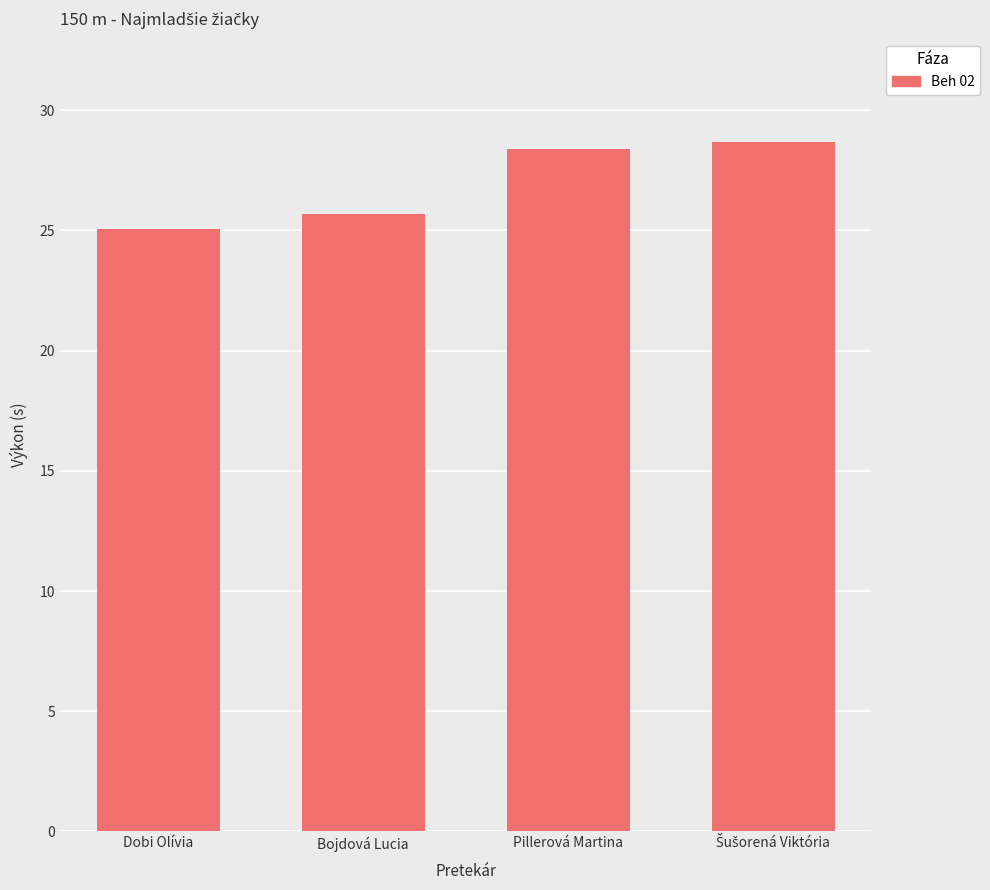

What is the smallest value displayed?

25.1